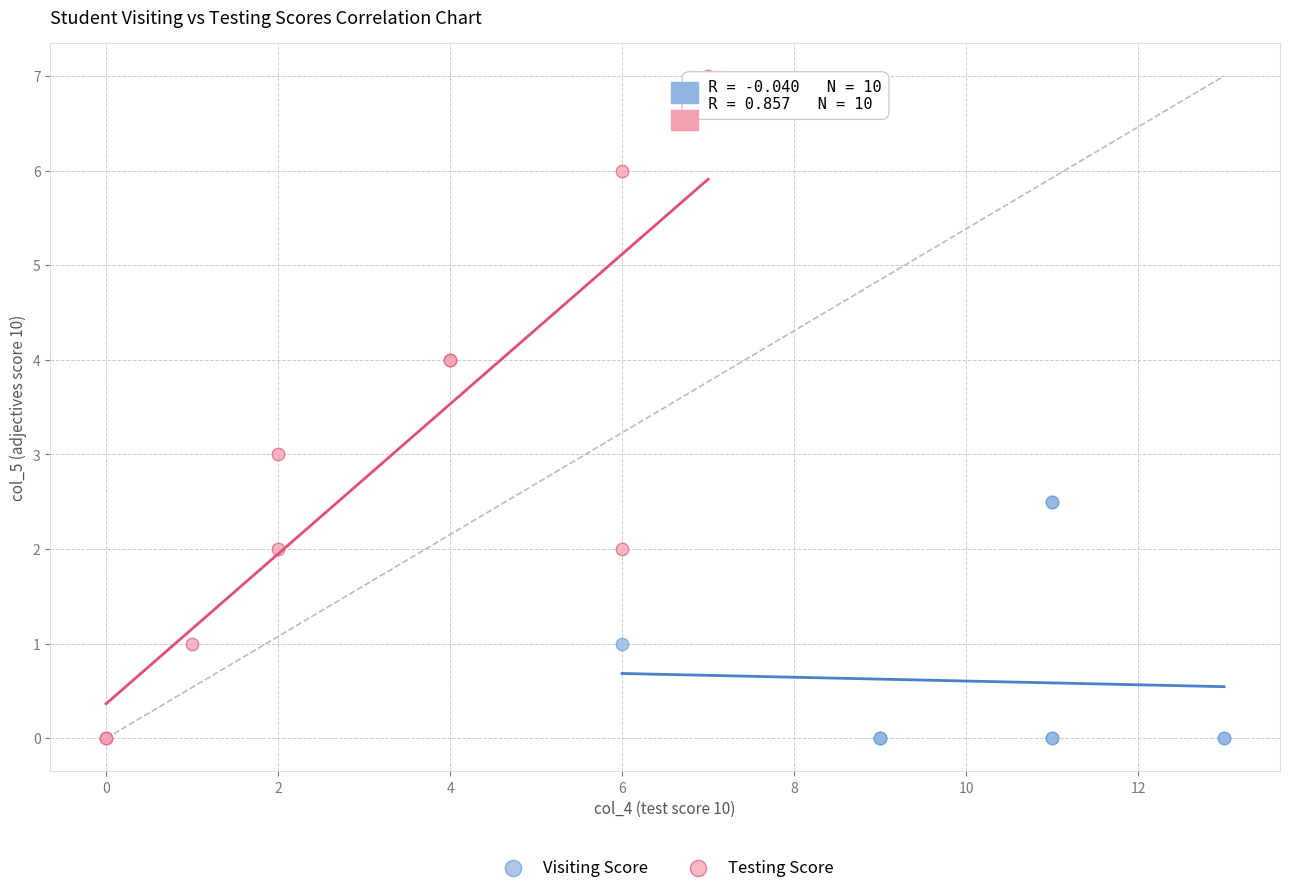

Which series contains the highest Y value?

Testing Score